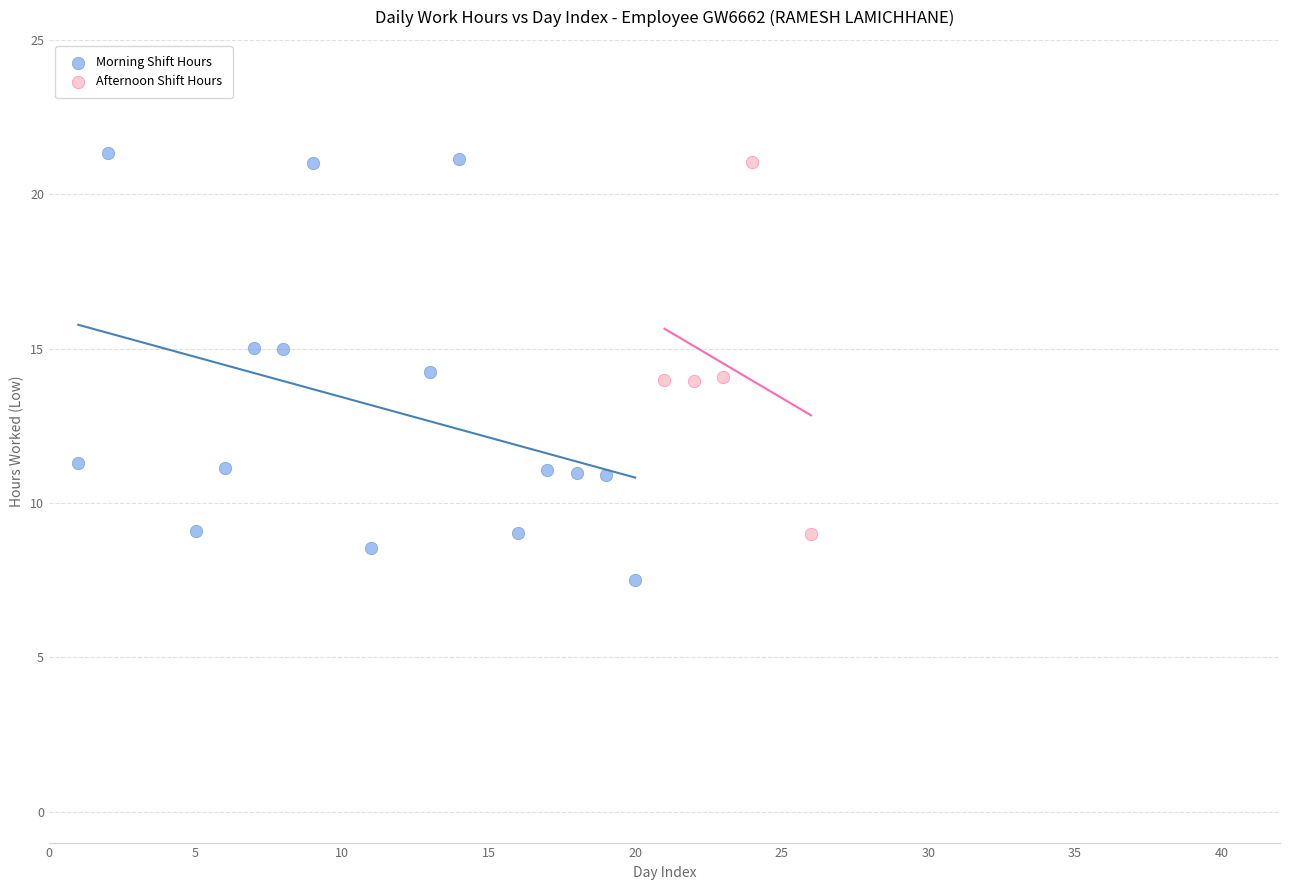

Which series has the widest spread of Y values?

Morning Shift Hours